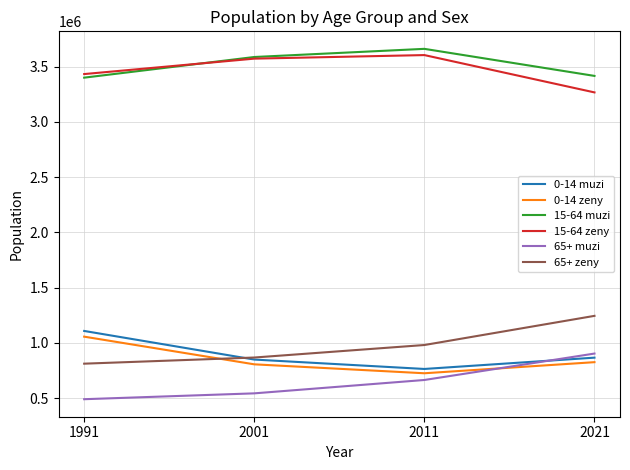

Rank the series by their maximum value, from highest to lowest.

15-64 muzi, 15-64 zeny, 65+ zeny, 0-14 muzi, 0-14 zeny, 65+ muzi